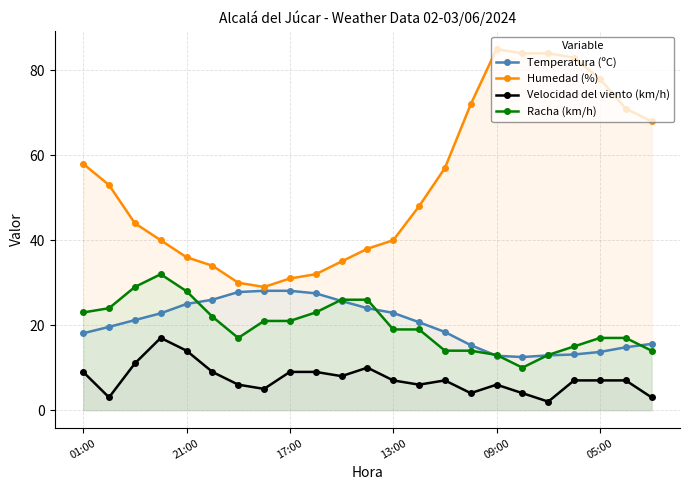

Is it true that Velocidad del viento (km/h) equals 5.7 at 17?

False